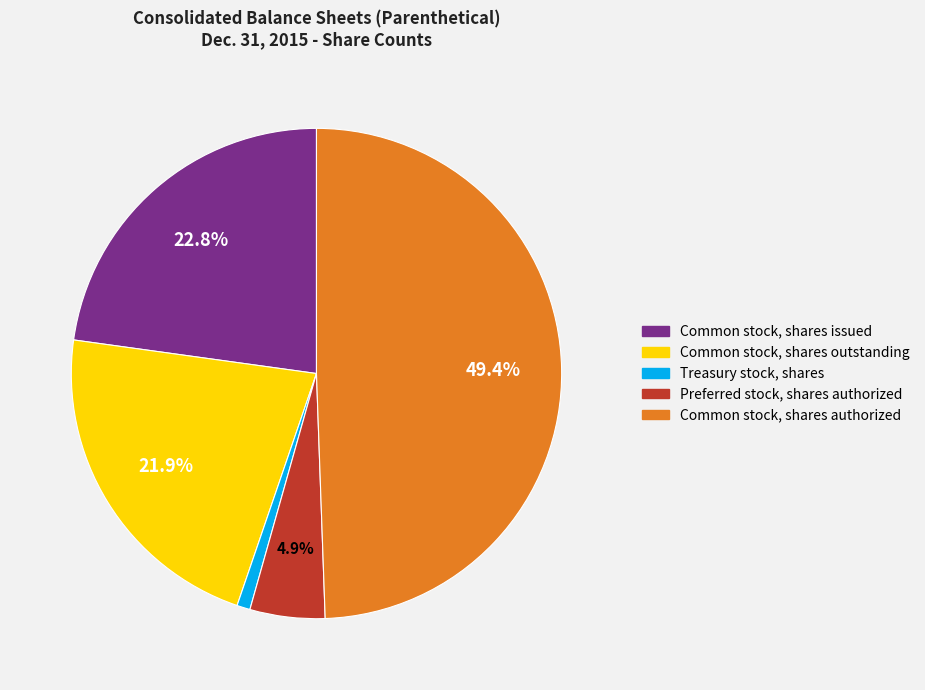

What is the smallest slice in the pie chart?

Treasury stock, shares